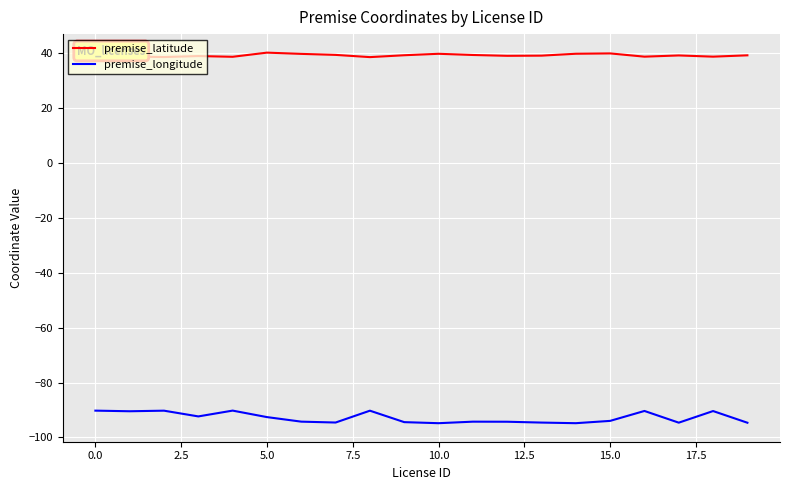

Rank the series by their maximum value, from lowest to highest.

premise_longitude, premise_latitude